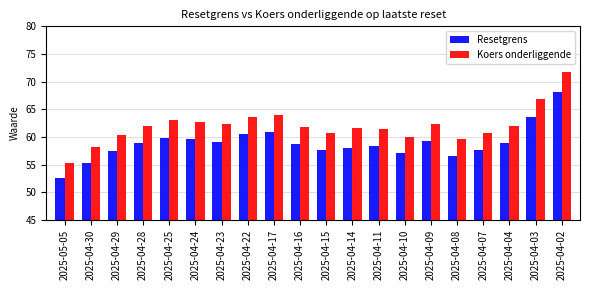

True or false: Resetgrens has a value of 57.1 at 2025-04-10.

True